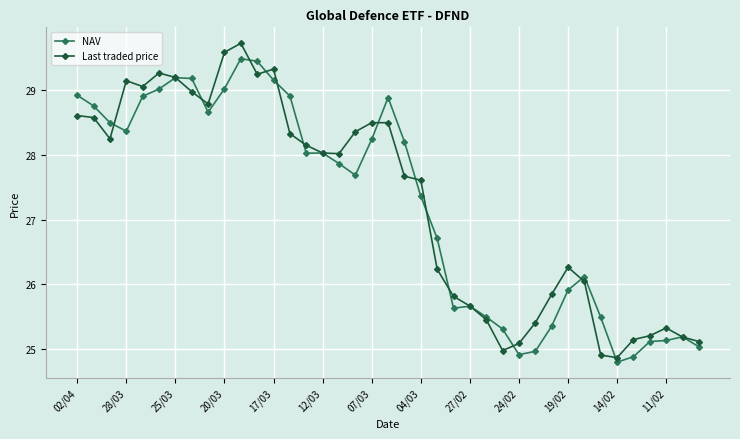

How many lines are shown in the chart?

2